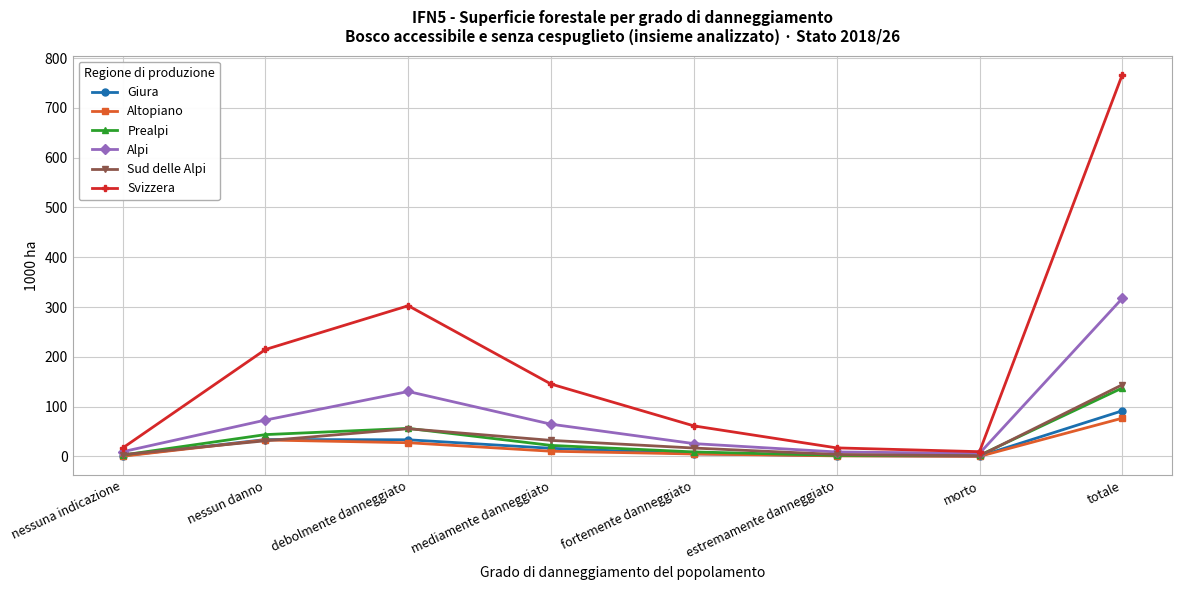

What is the difference between the maximum and minimum values in the Altopiano series?

76.7